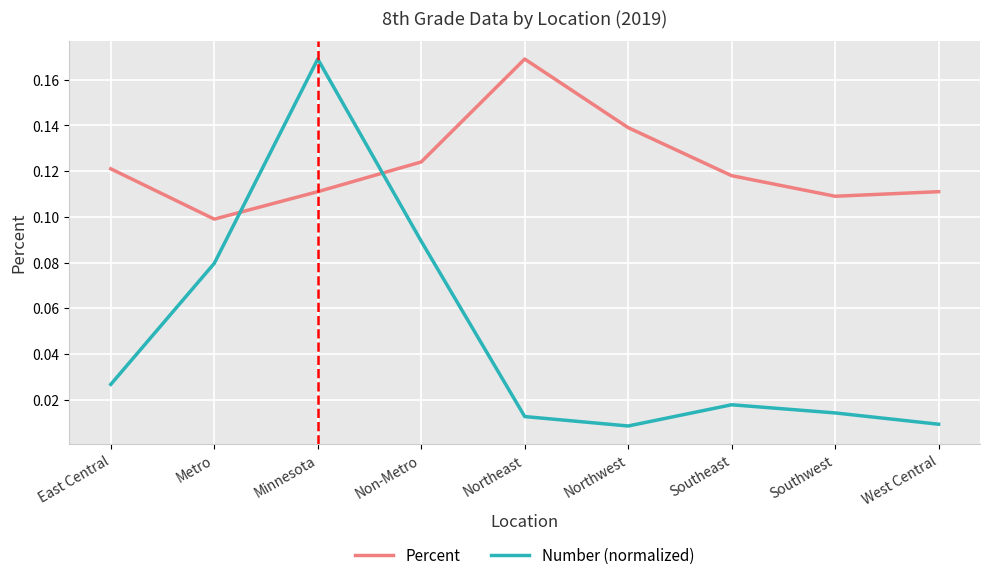

Which series has the widest spread of values?

Number (normalized)